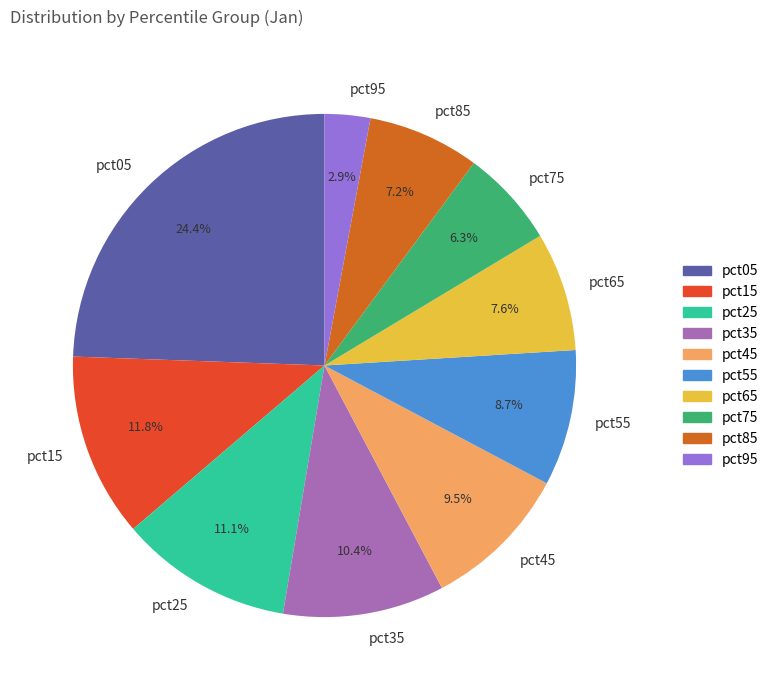

How many segments does this pie chart have?

10